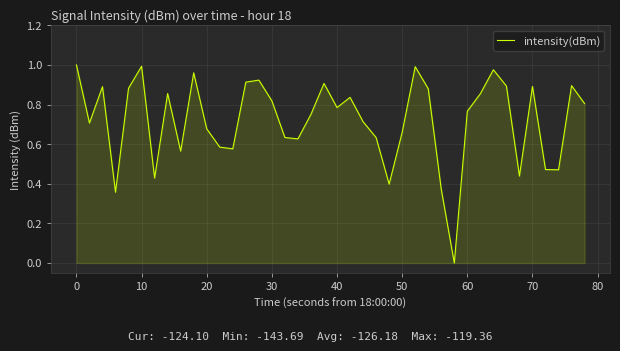

How many positive values are there?

39